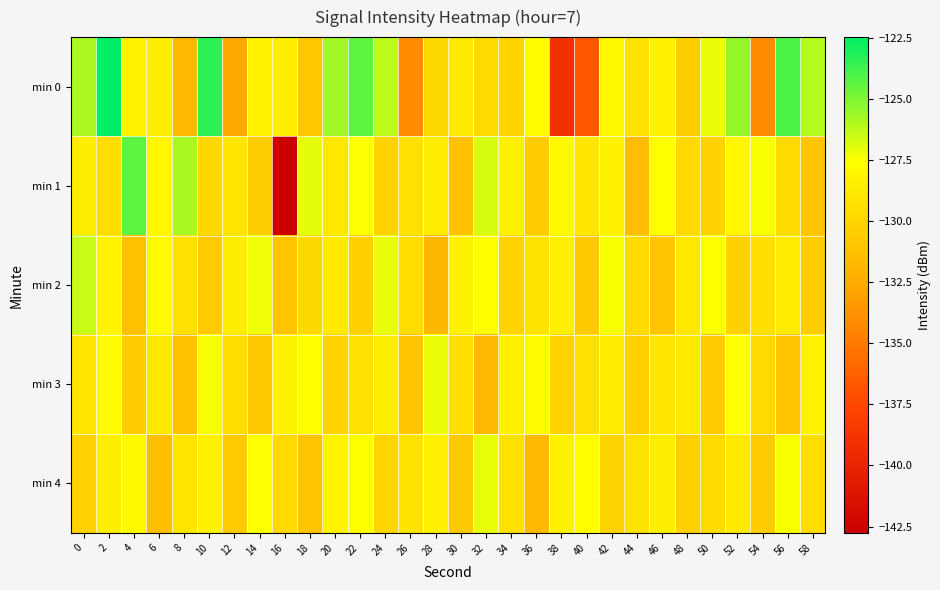

What is the difference between the highest and lowest values at 20?

4.4